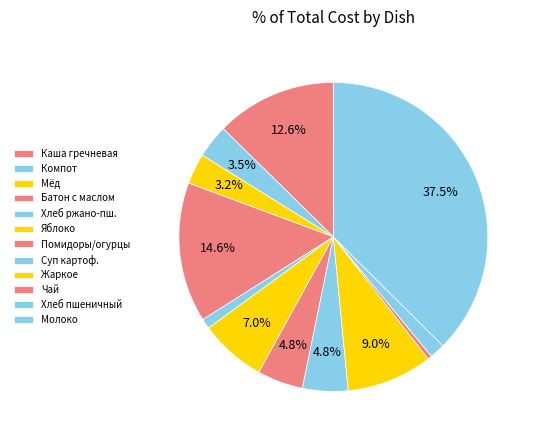

To the nearest percent, what is the difference between the largest and smallest slice percentages?

37%